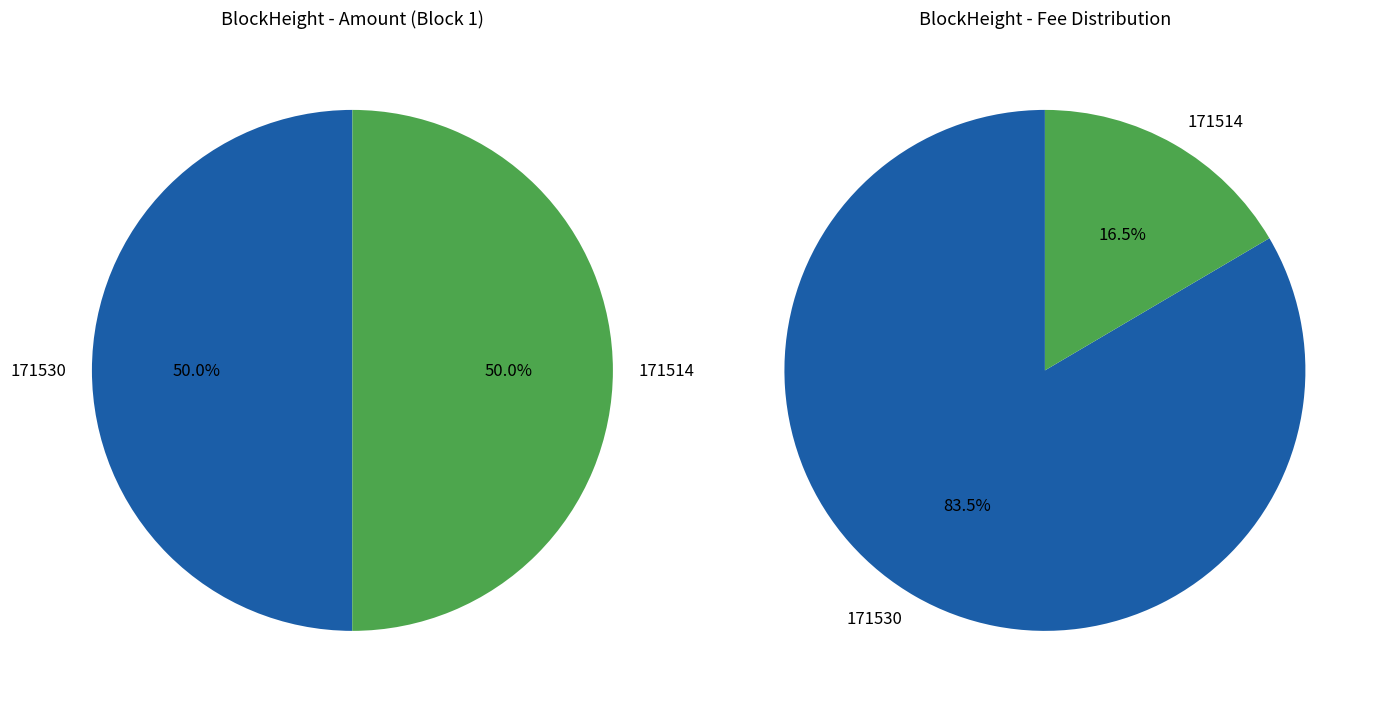

Is the sum of 171530 and 171514 greater than half?

Yes